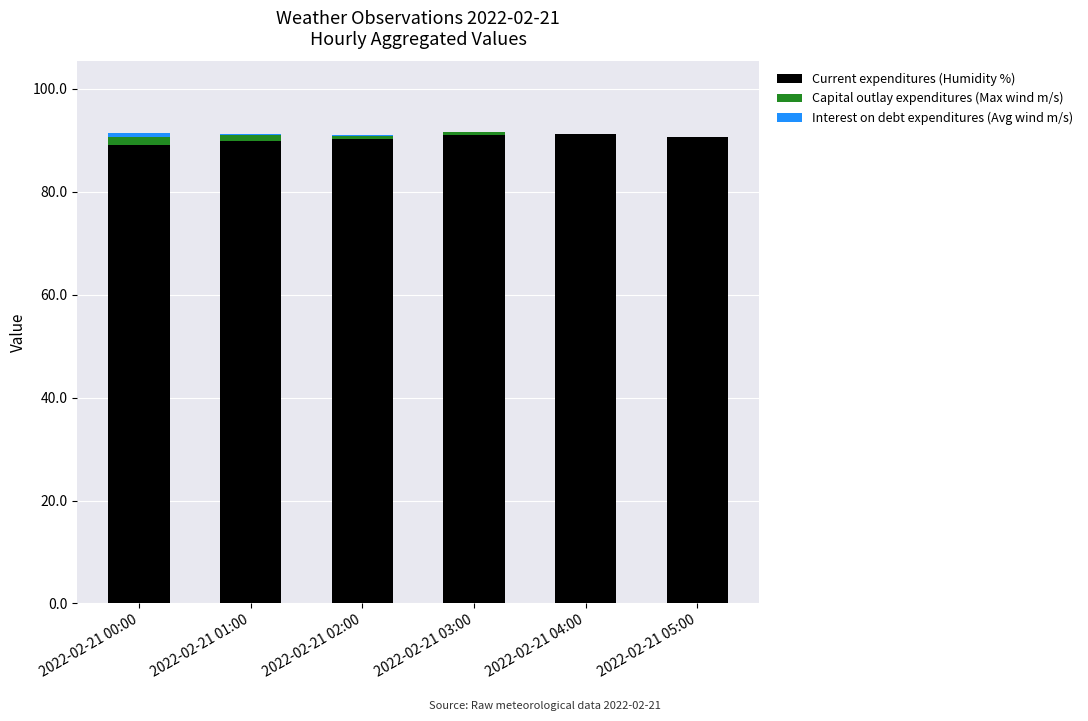

Are the bars grouped side by side (vs. stacked)?

No